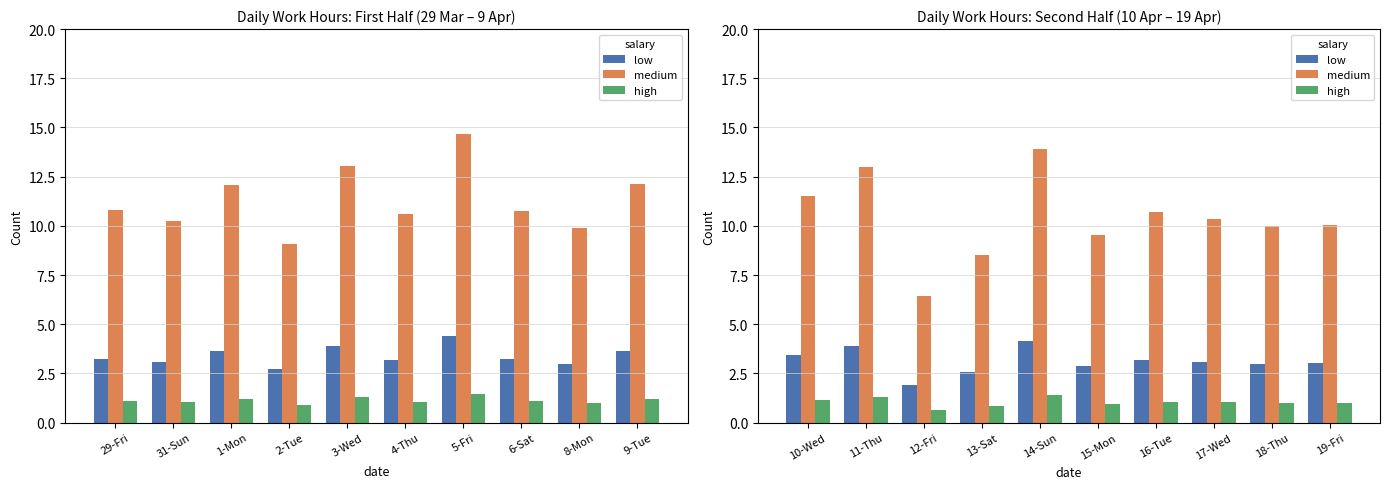

At 19-Fri, list the series in order from largest to smallest.

medium, low, high